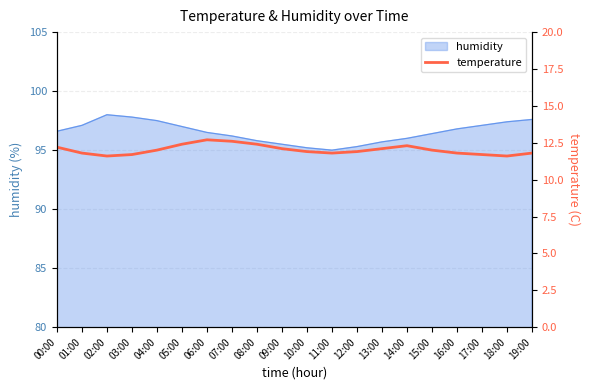

Is it true that humidity equals 95.2 at 10:00?

True